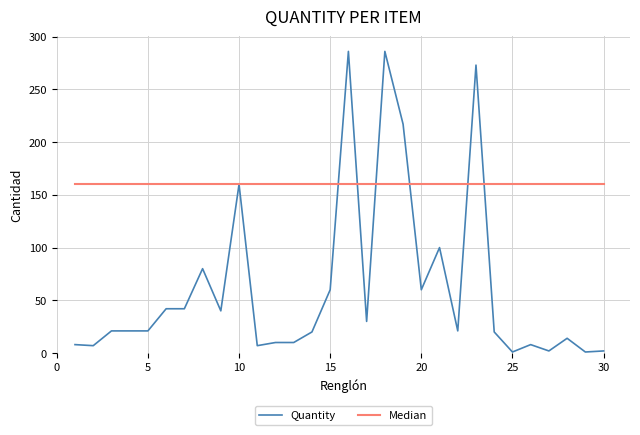

Rank the series by their average value, from highest to lowest.

Median, Quantity